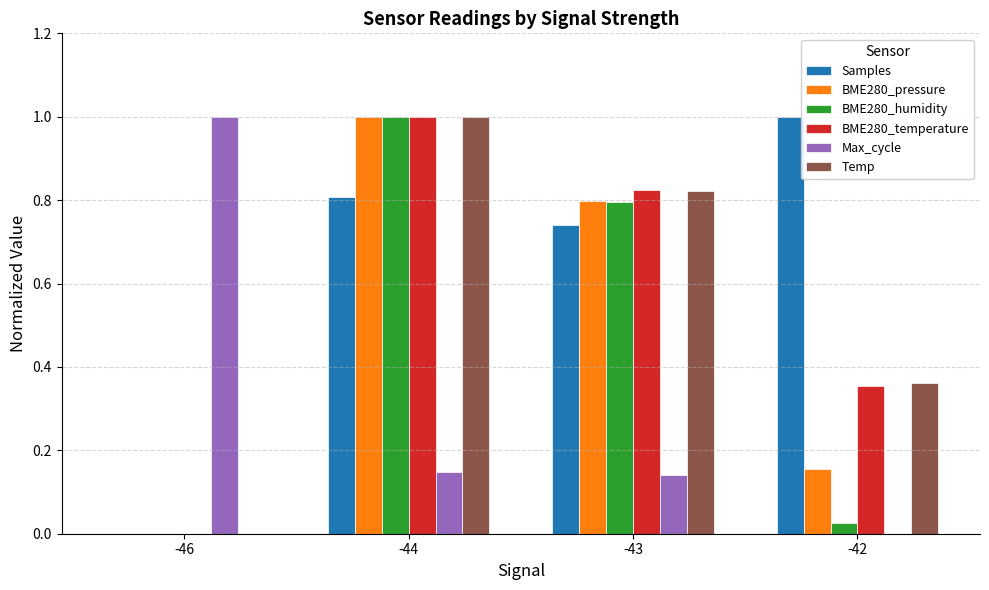

At which category is the sum across all series the highest?

-44